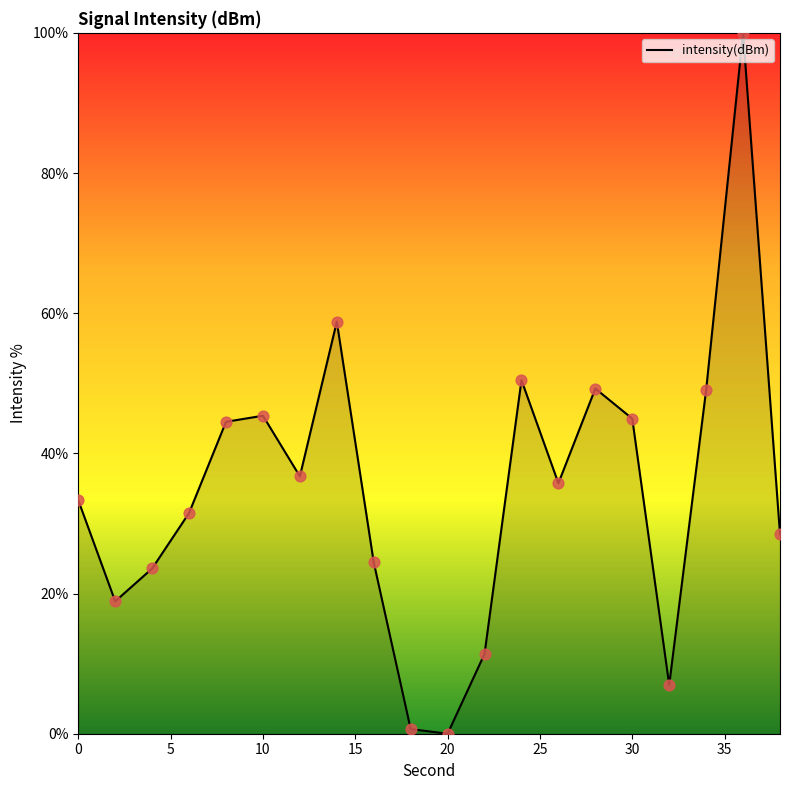

What is the greatest value displayed?

100.0